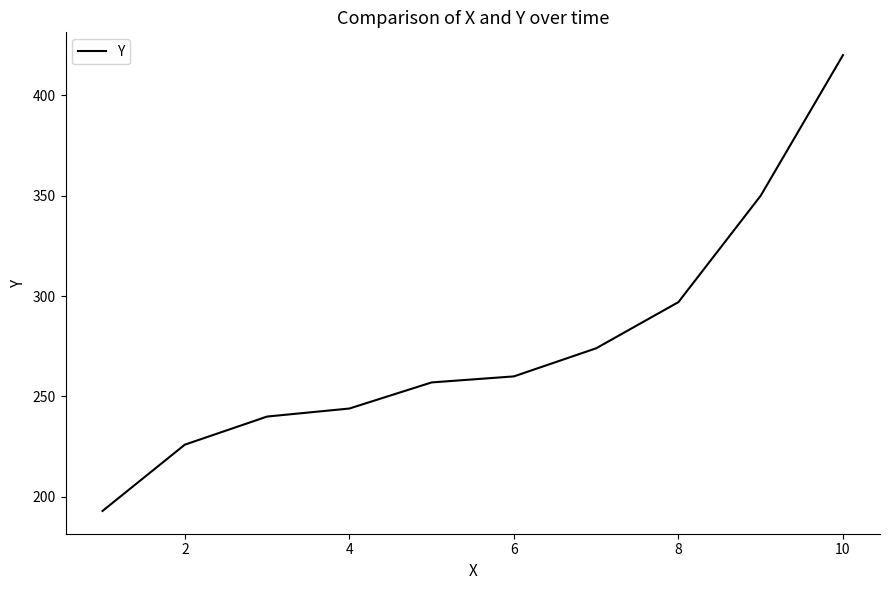

What is the maximum value shown in the chart?

420